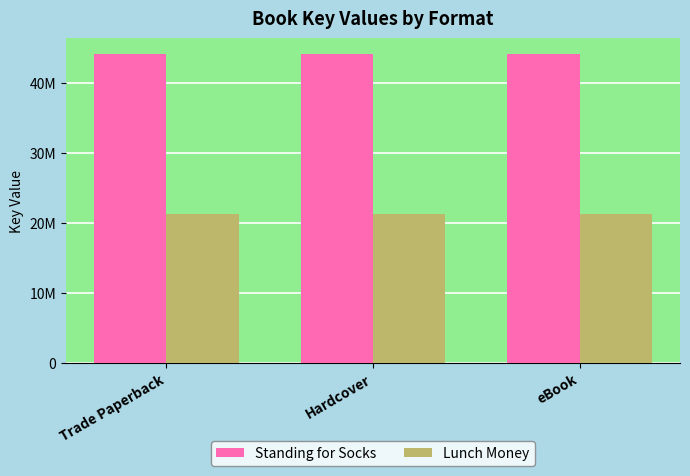

Rank the series by their average value, from lowest to highest.

Lunch Money, Standing for Socks